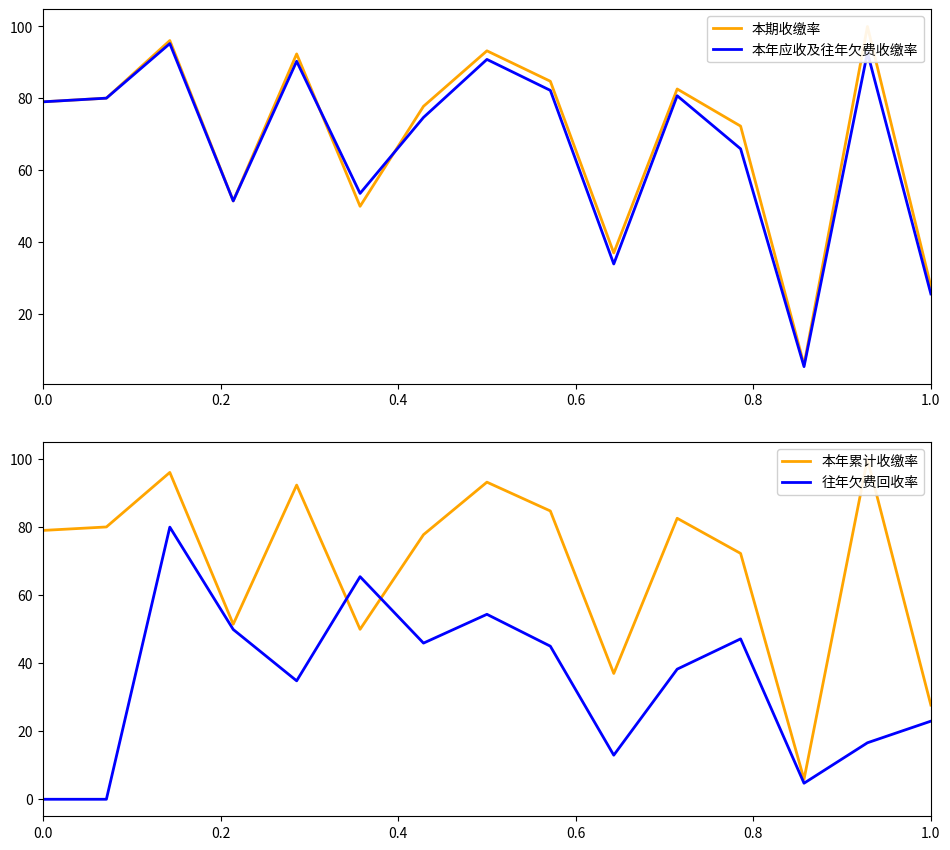

Which series has the largest total across all categories?

本期收缴率